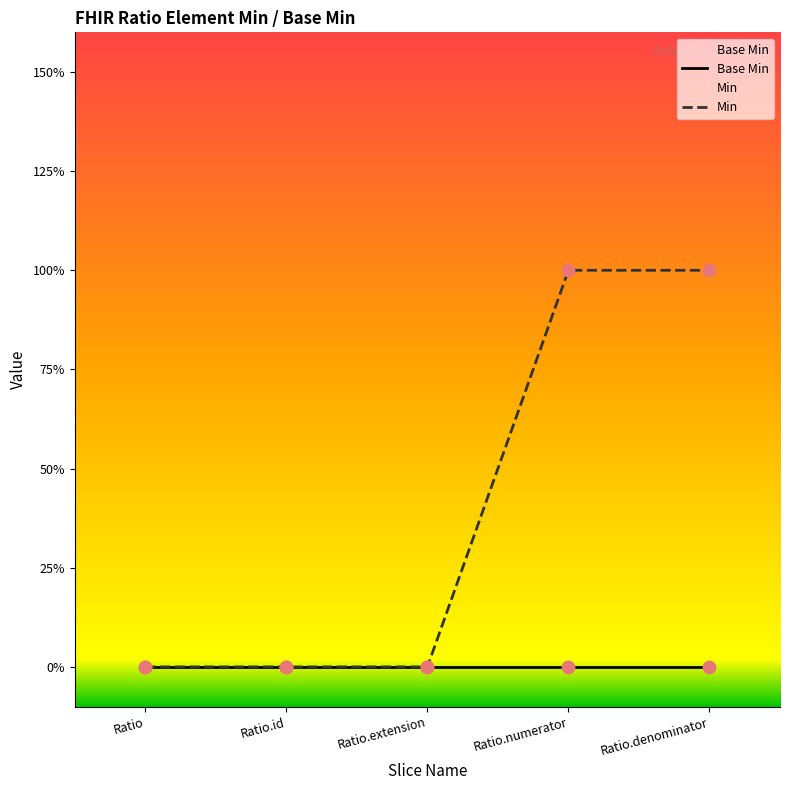

Is the value of Min at Ratio.extension greater than the value of Base Min at Ratio.denominator?

No